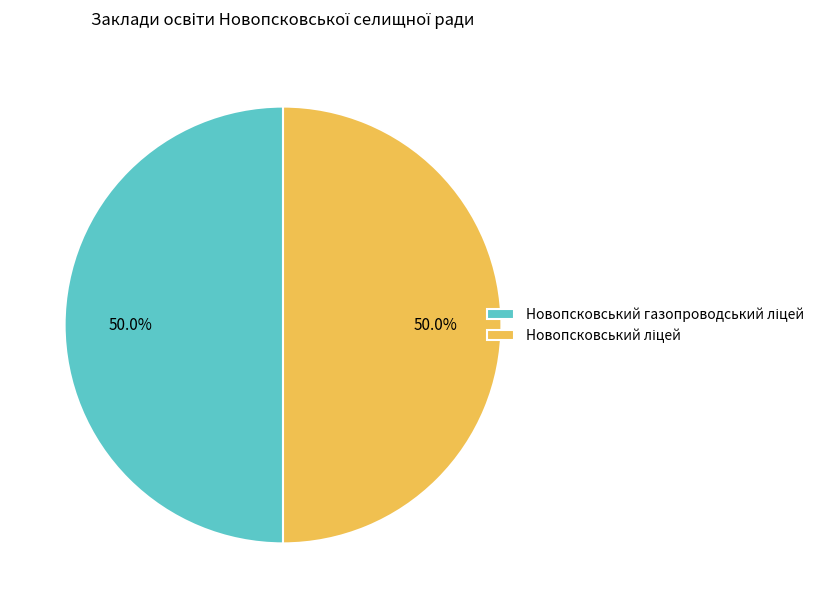

How many segments does this pie chart have?

2